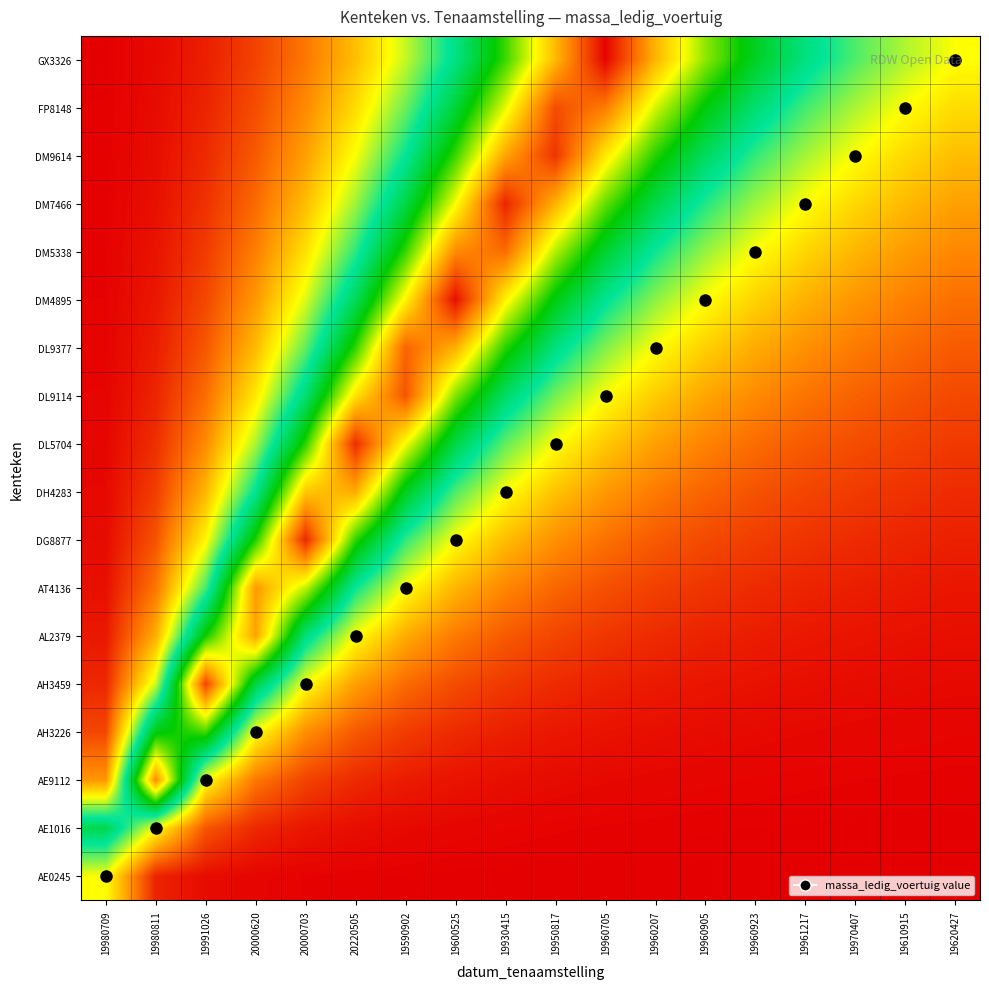

Between 19980709 and 20000703, which is larger?

19980709